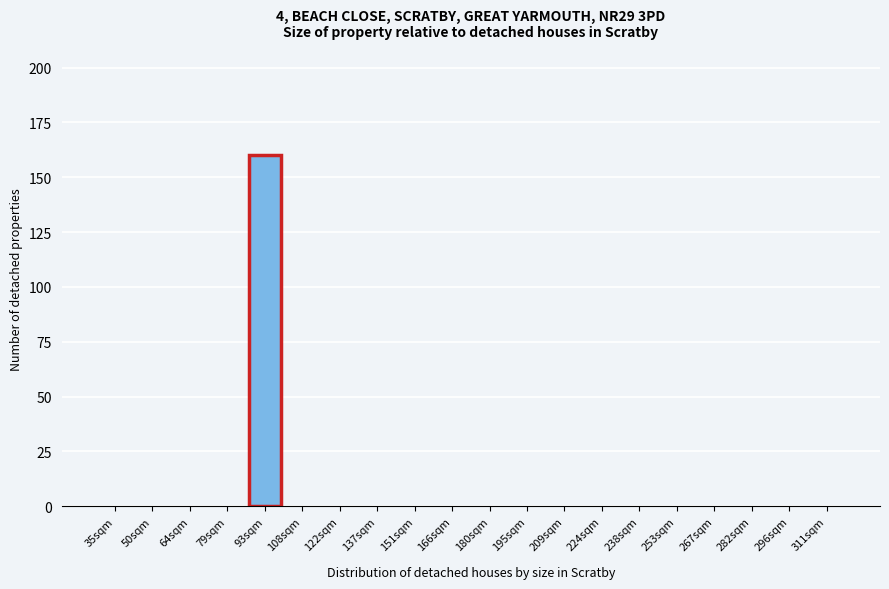

Reading left to right, transcribe all the data shown in this chart.

35sqm=0	50sqm=0	64sqm=0	79sqm=0	93sqm=160	108sqm=0	122sqm=0	137sqm=0	151sqm=0	166sqm=0	180sqm=0	195sqm=0	209sqm=0	224sqm=0	238sqm=0	253sqm=0	267sqm=0	282sqm=0	296sqm=0	311sqm=0